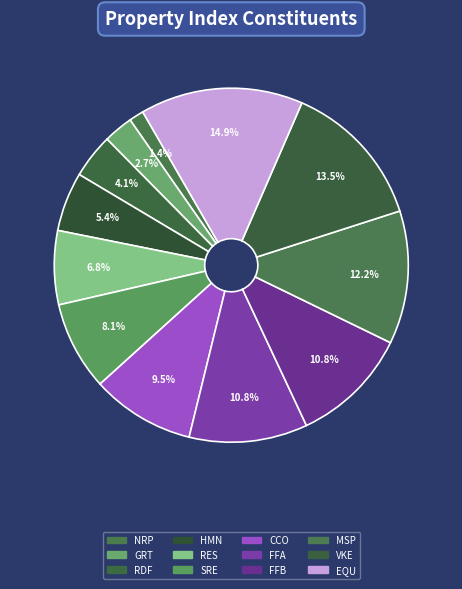

Count the number of slices in the pie.

12